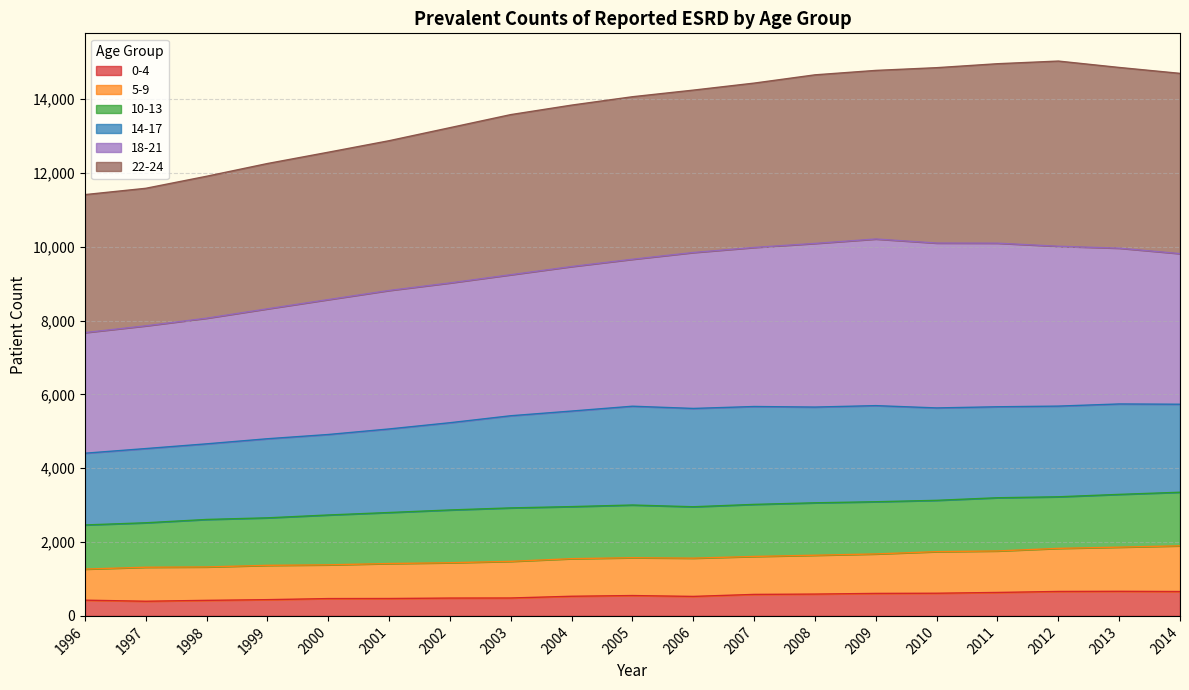

Which series changed the most between 2000 and 2001?

22-24